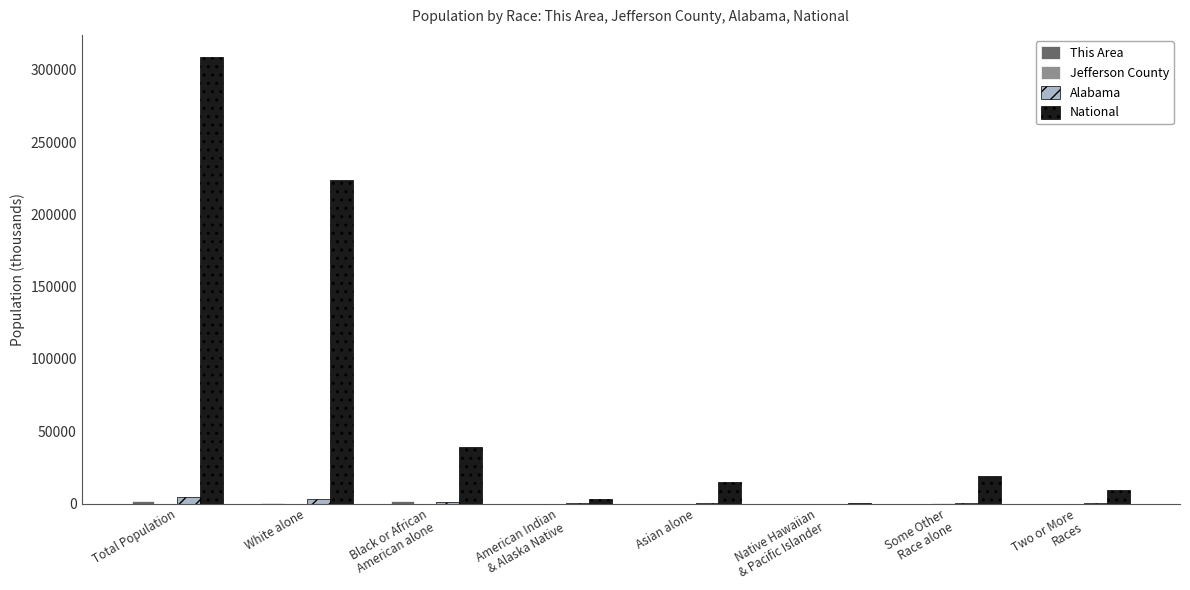

What is the greatest value displayed?

308745.5